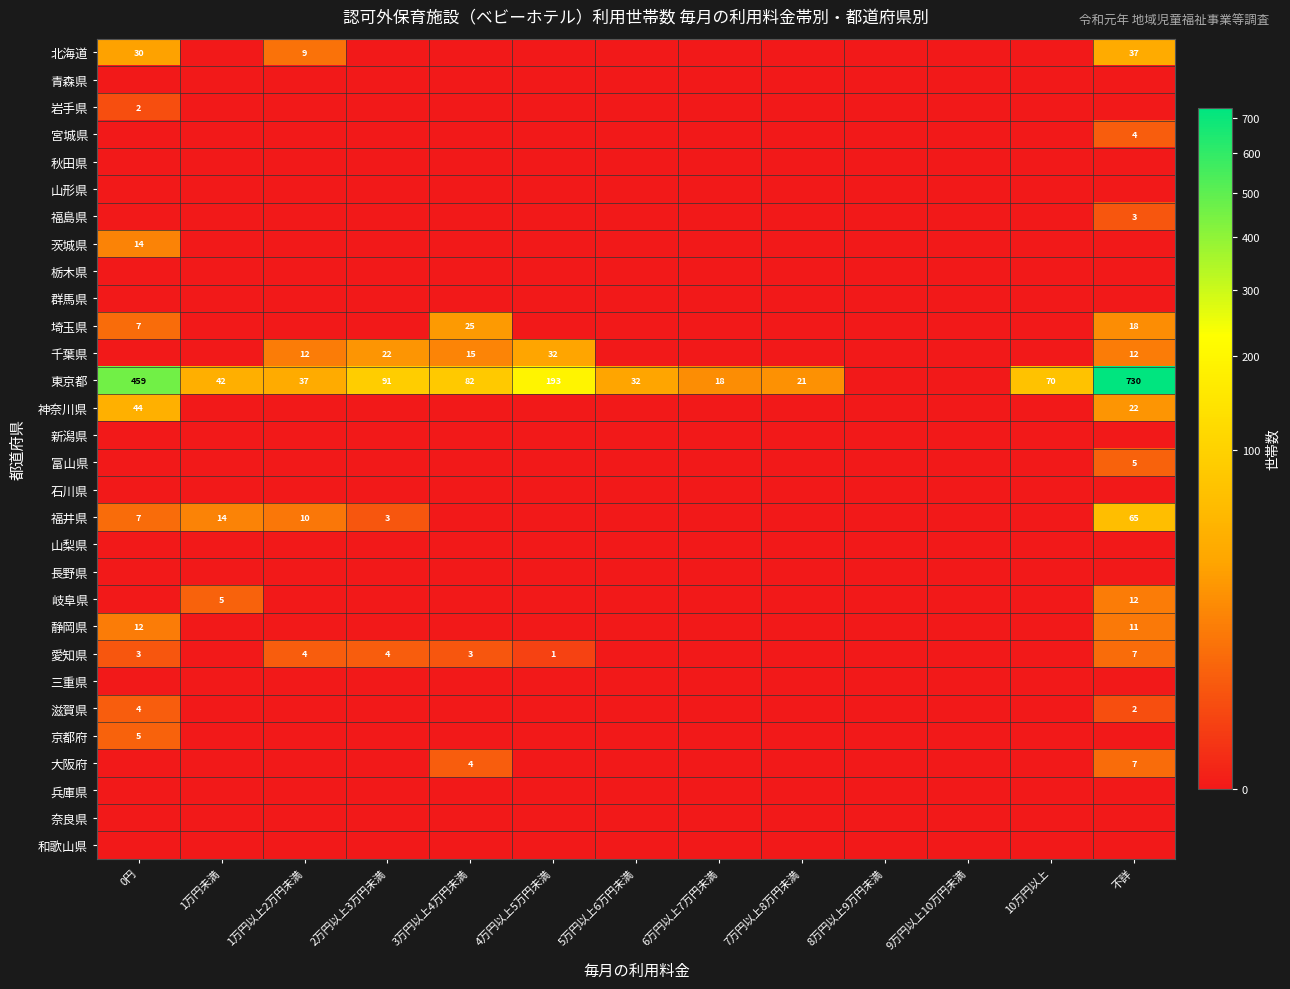

What is the sum of the 埼玉県 values at 3万円以上4万円未満 and 不詳?

43